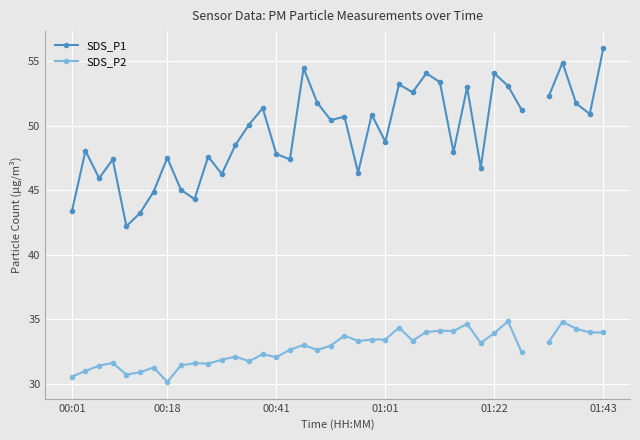

What is the difference between the maximum and minimum values in the SDS_P1 series?

13.8